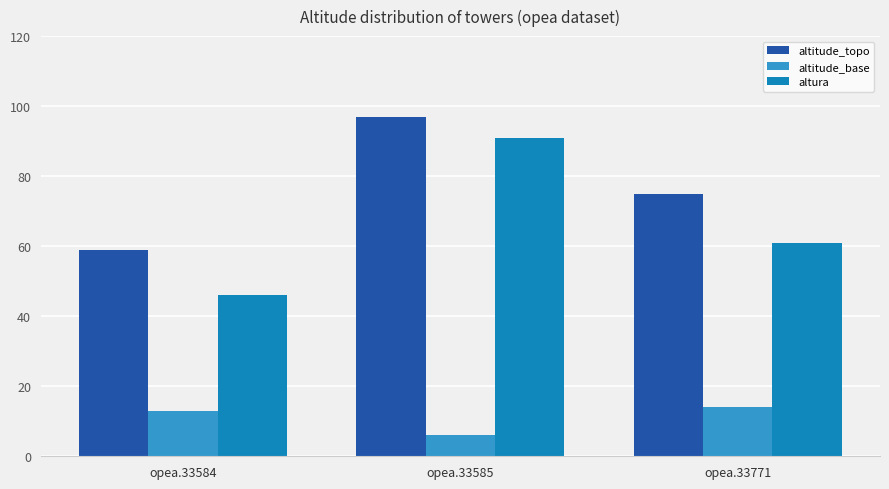

How many altura values are between 46 and 91?

3